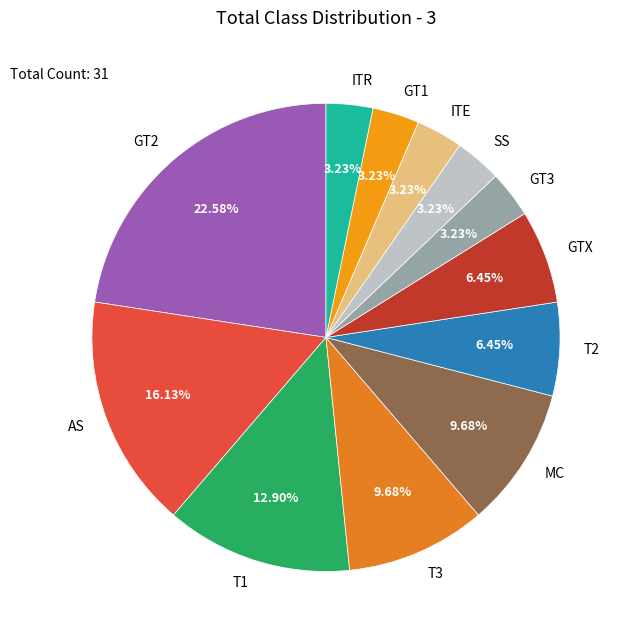

Approximately how many times larger is the value at GT1 compared to GTX?

0.5